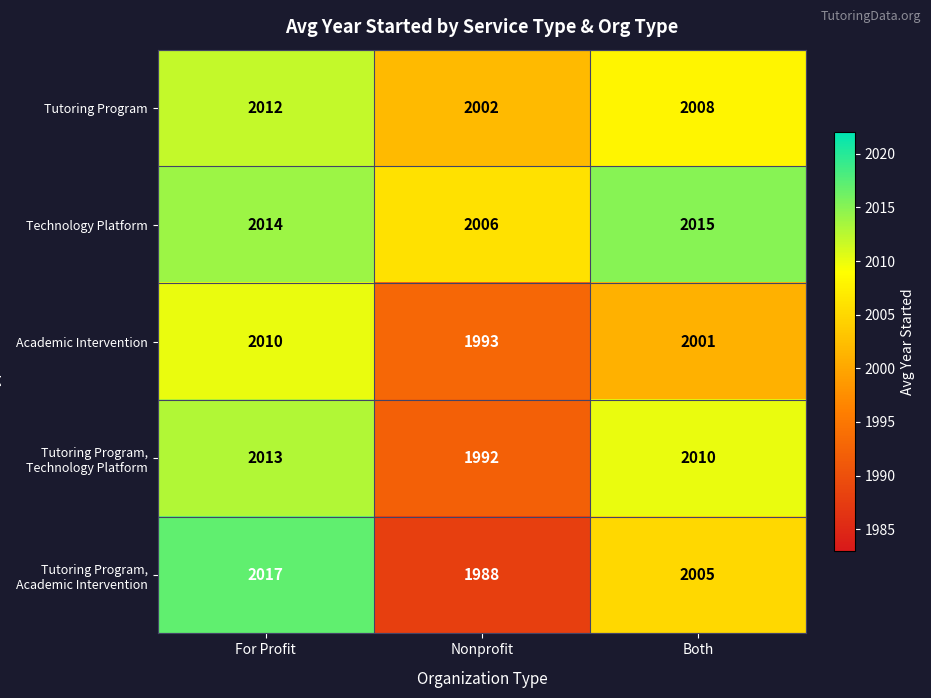

What is the total value across all series at Both?

10039